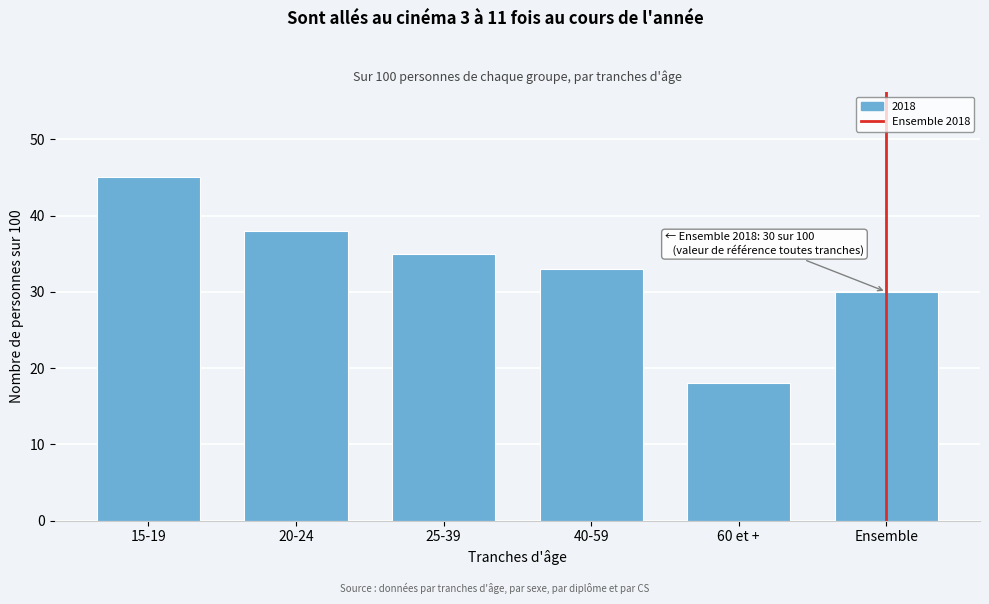

Reading left to right, what are all the values shown in this chart?

15-19=45	20-24=38	25-39=35	40-59=33	60 et +=18	Ensemble=30